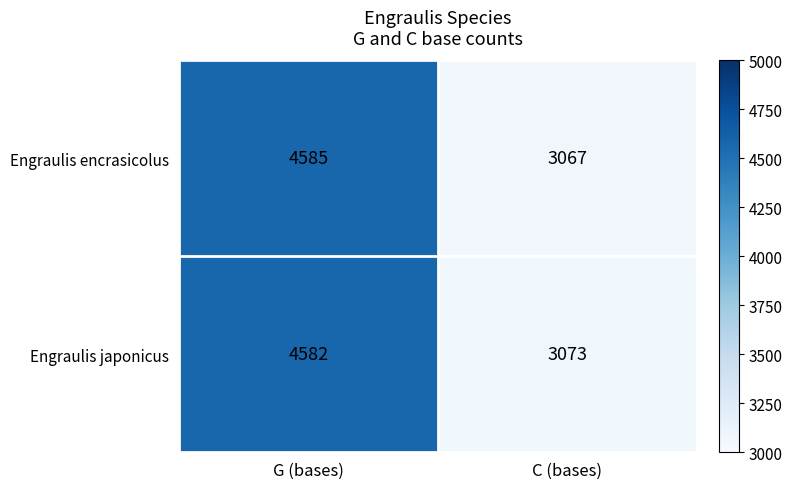

At C (bases), list the series in order from smallest to largest.

Engraulis encrasicolus, Engraulis japonicus